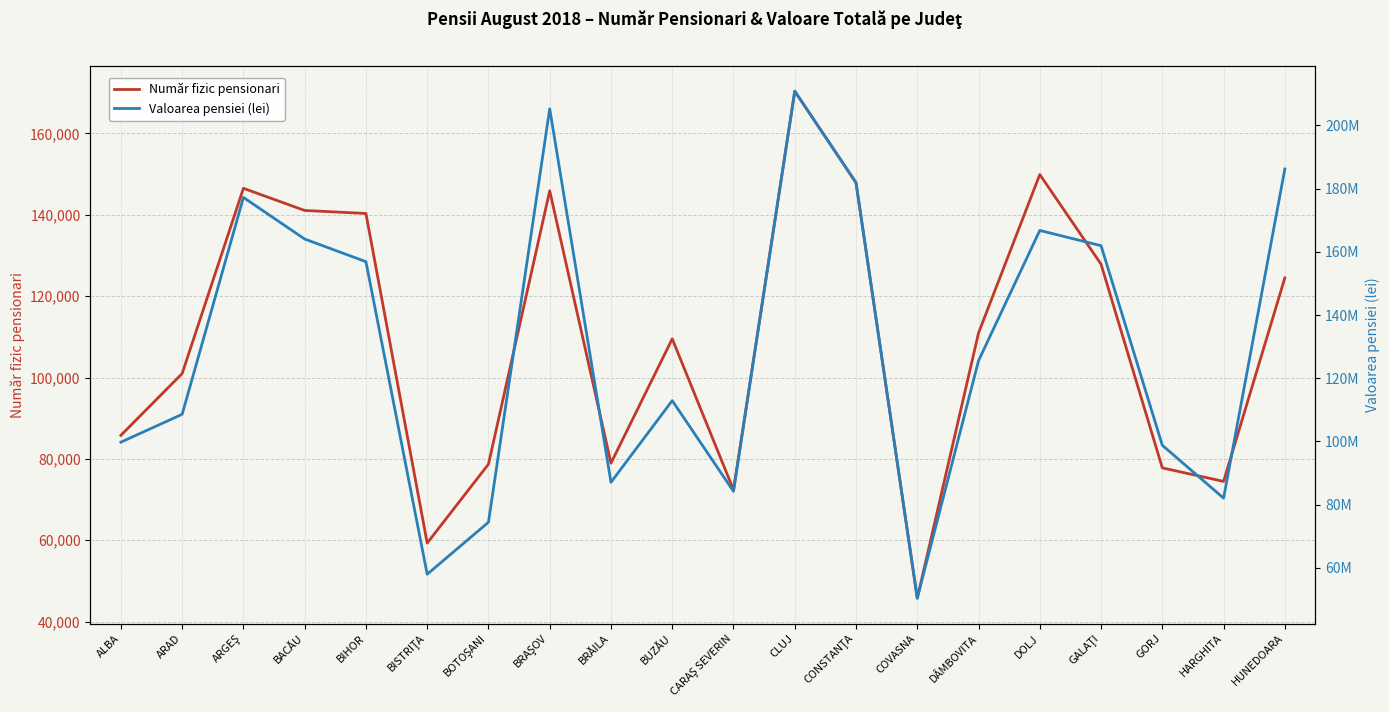

What position from the right is CARAŞ SEVERIN?

10